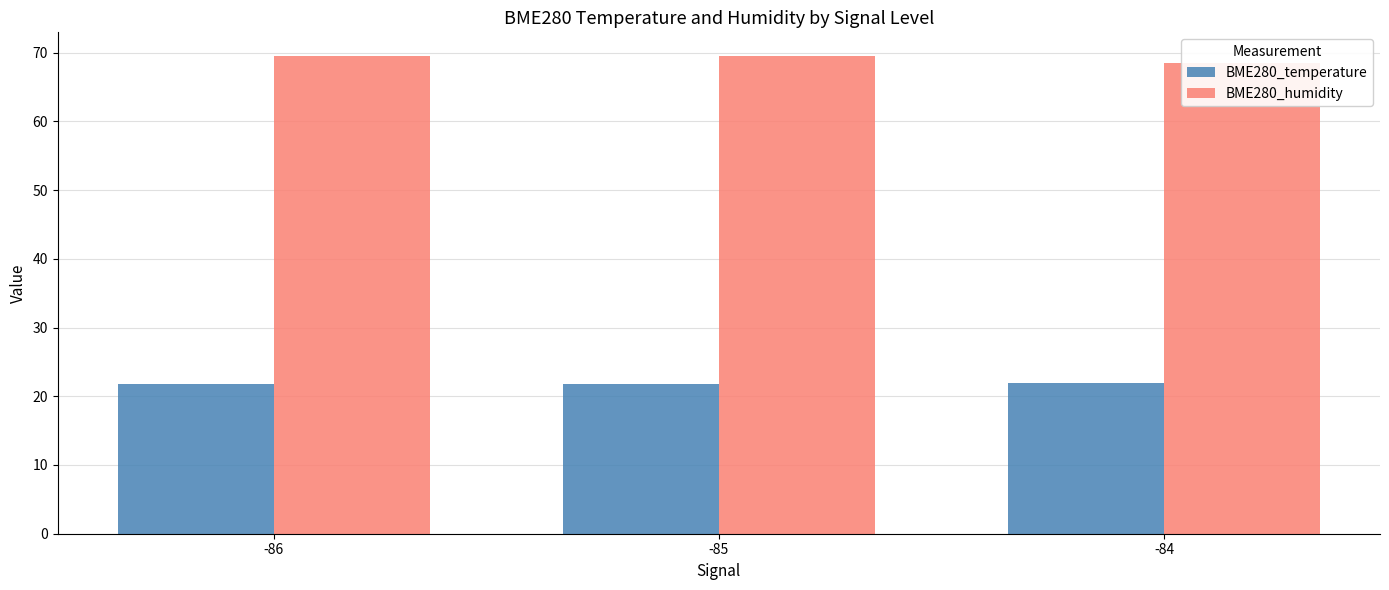

True or false: BME280_temperature has a value of 14.6 at -86.

False